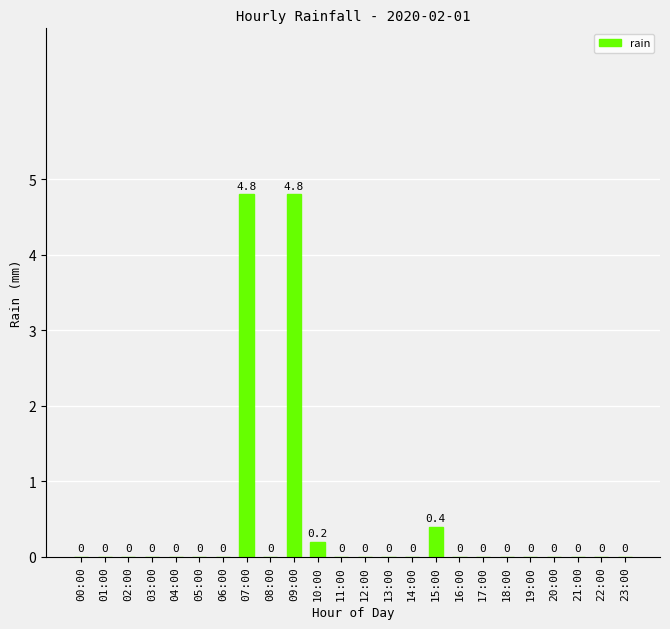

What is the greatest value displayed?

4.8